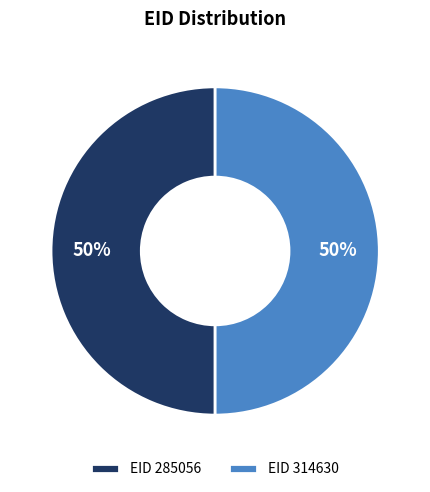

To the nearest percent, what percentage of the pie is EID 285056?

50%